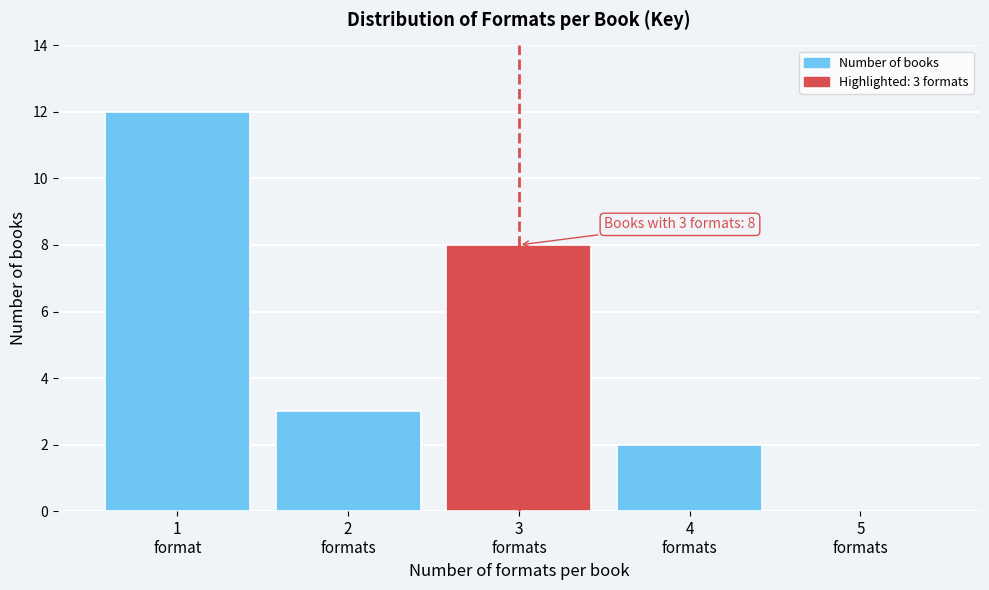

What is the sum of all values?

25